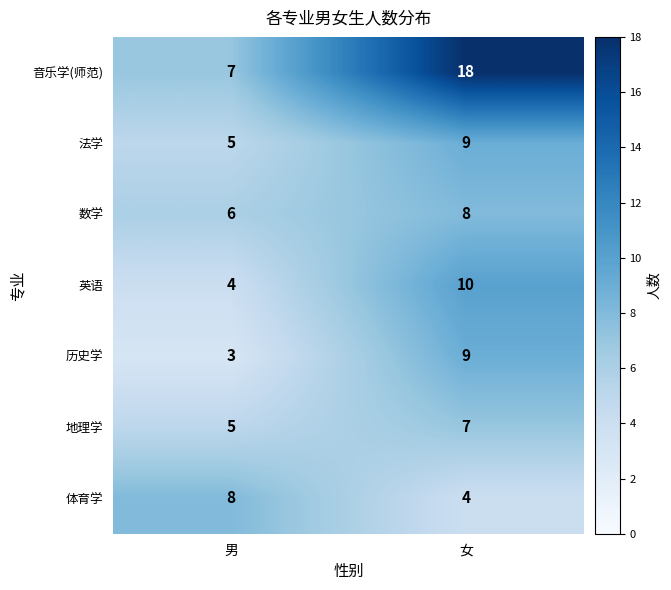

Where is 历史学 nearest to the value 6?

男